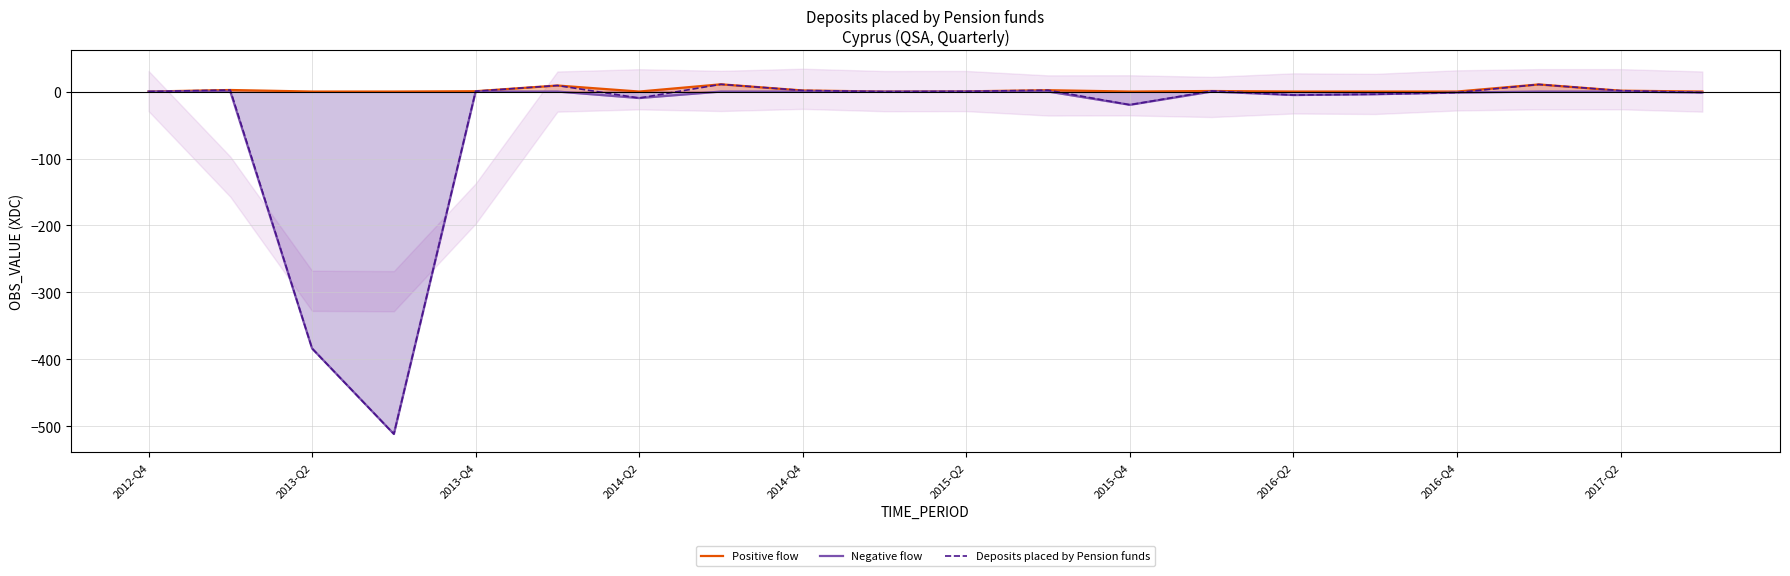

Where is Deposits placed by Pension funds nearest to the value -250?

2013-Q2